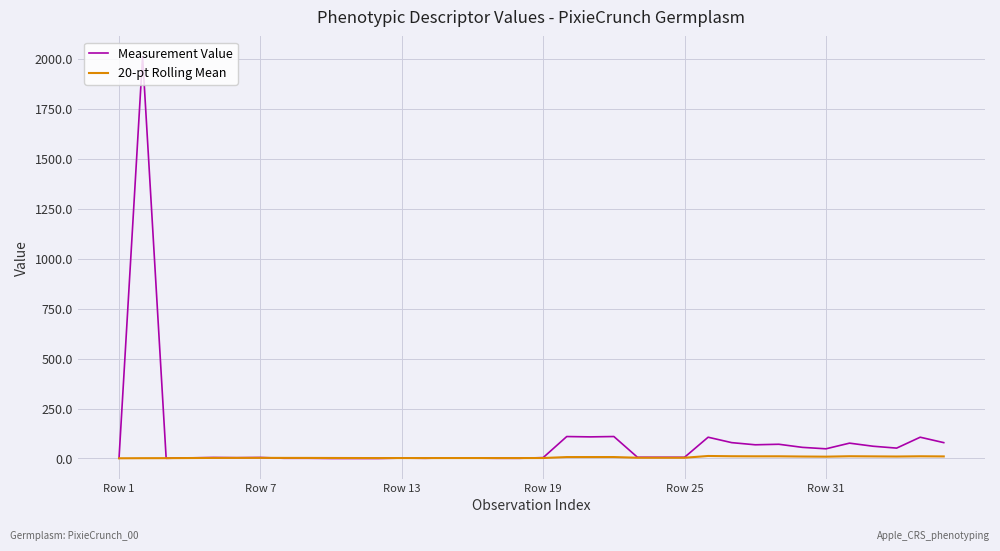

Rank the series by their maximum value, from lowest to highest.

20-pt Rolling Mean, Measurement Value